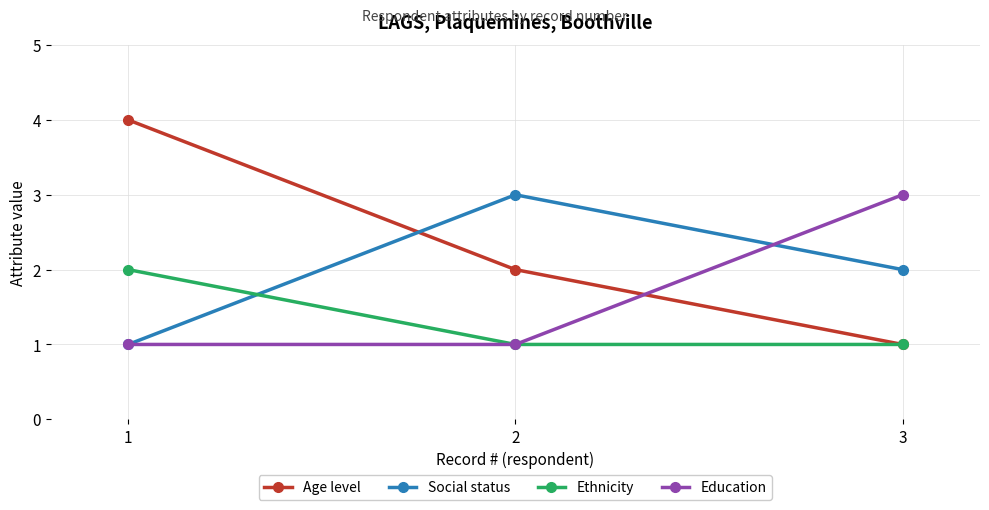

True or false: Ethnicity has a value of 3 at 1.

False